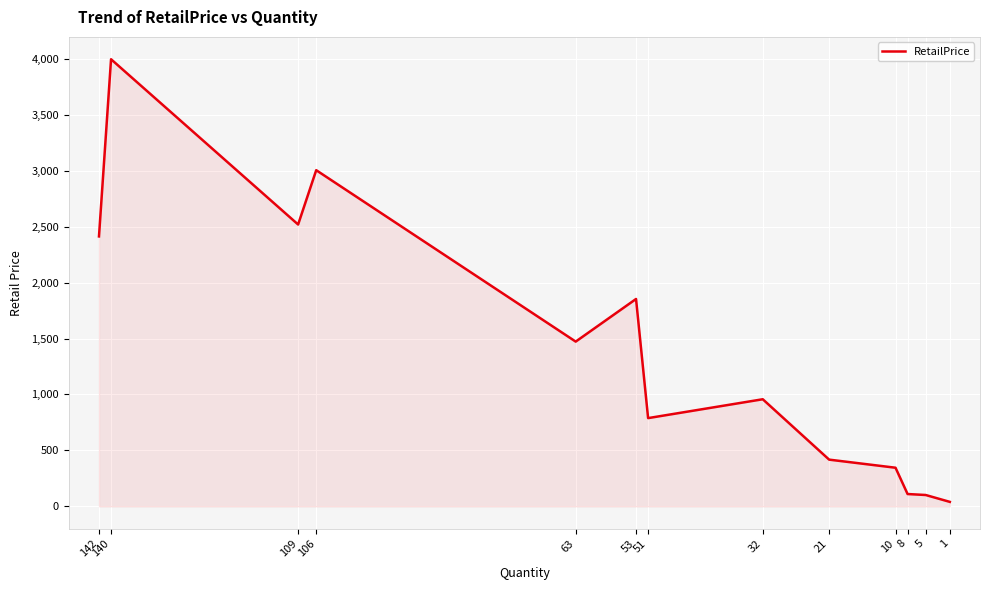

What is the difference between the maximum and minimum values?

3956.1